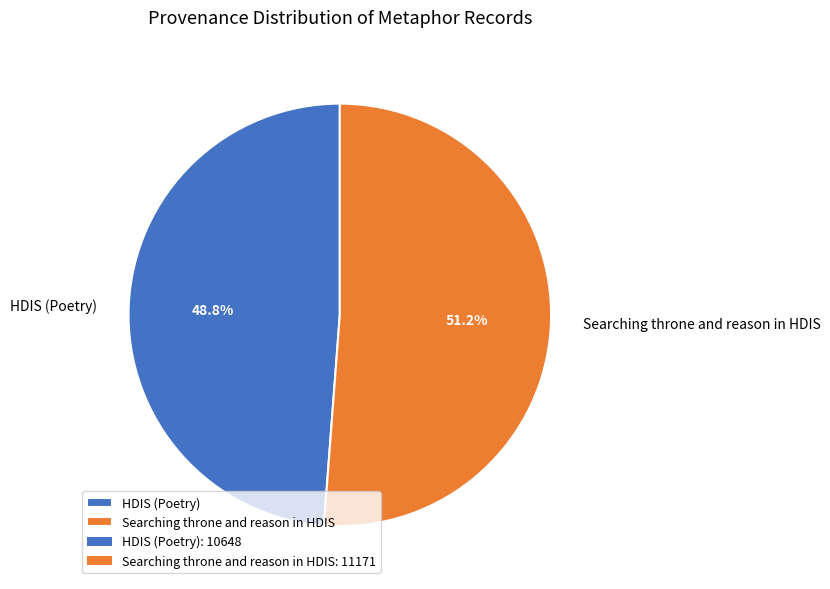

To the nearest percent, what percentage of the pie is HDIS (Poetry)?

49%